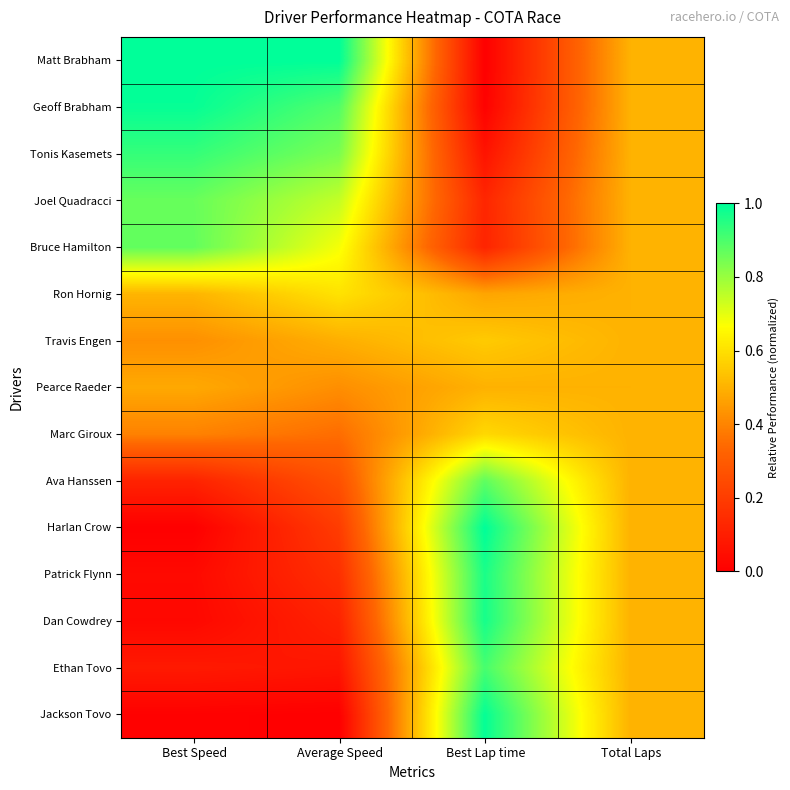

At which category is the sum across all series the highest?

Best Lap time